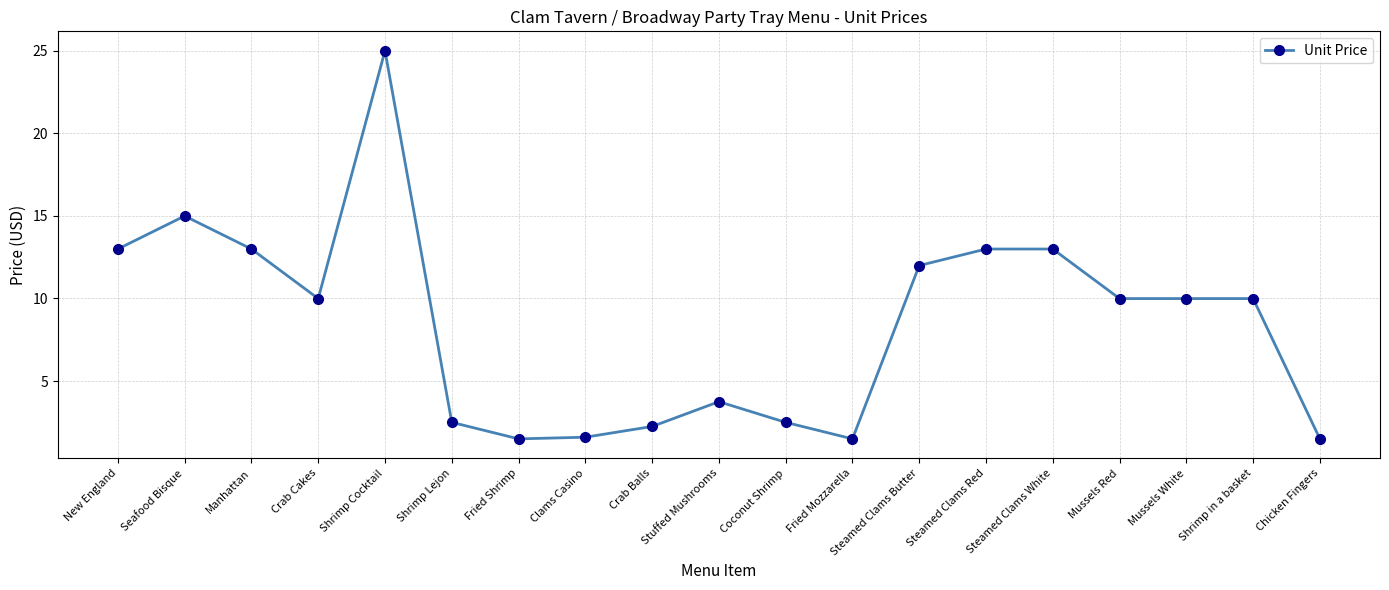

What is the smallest value displayed?

1.5